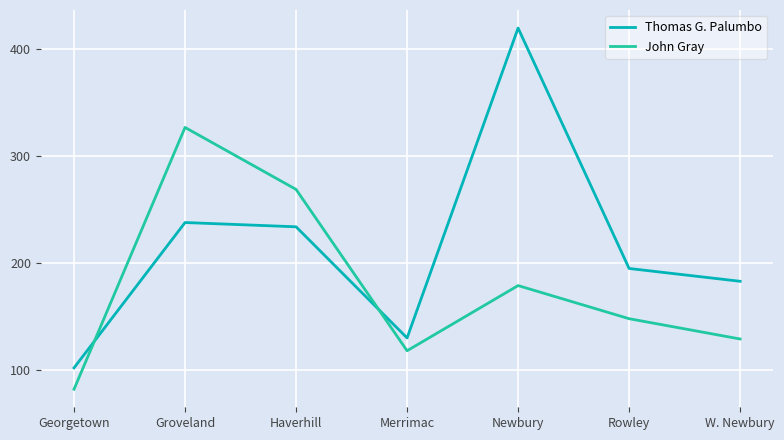

How many values in the Thomas G. Palumbo series are below 195?

3